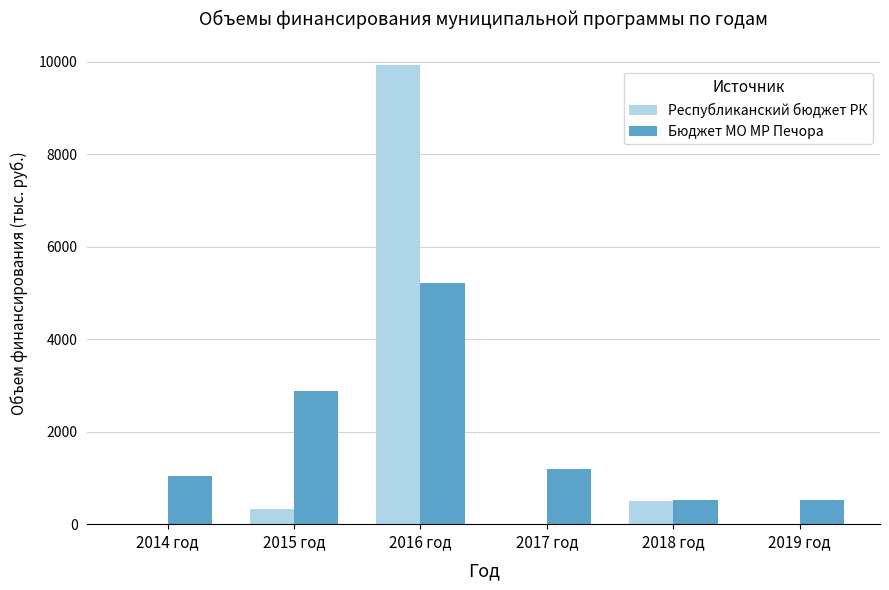

Where is Республиканский бюджет РК nearest to the value 4967?

2018 год